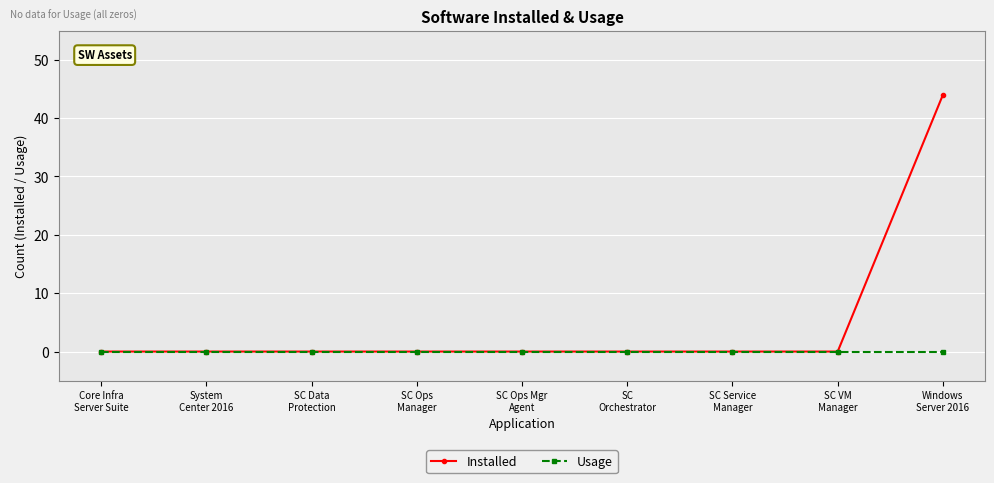

Which series has the largest total across all categories?

Installed